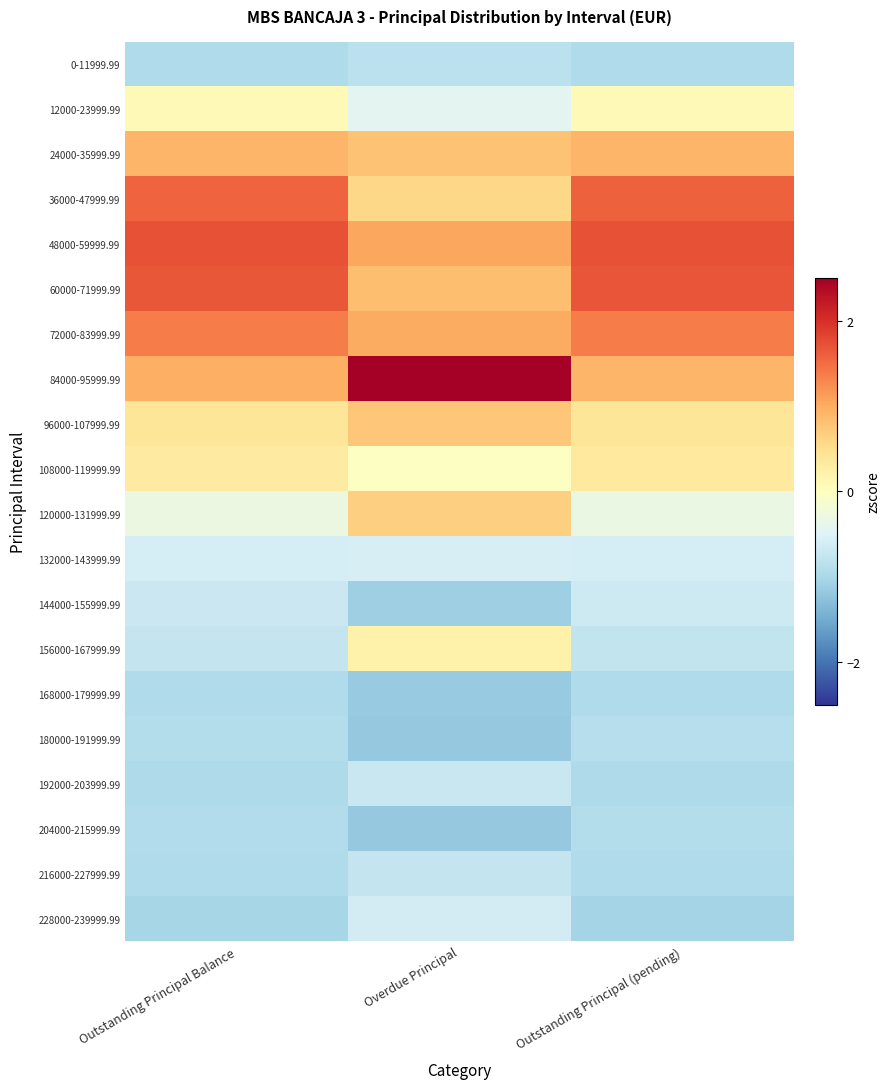

Reading left to right, list all the values displayed in this chart.

0-11999.99: Outstanding Principal Balance=-1.0	Overdue Principal=-0.8	Outstanding Principal (pending)=-1.0
12000-23999.99: Outstanding Principal Balance=0.1	Overdue Principal=-0.4	Outstanding Principal (pending)=0.1
24000-35999.99: Outstanding Principal Balance=0.9	Overdue Principal=0.8	Outstanding Principal (pending)=0.9
36000-47999.99: Outstanding Principal Balance=1.6	Overdue Principal=0.6	Outstanding Principal (pending)=1.6
48000-59999.99: Outstanding Principal Balance=1.7	Overdue Principal=1.0	Outstanding Principal (pending)=1.7
60000-71999.99: Outstanding Principal Balance=1.7	Overdue Principal=0.8	Outstanding Principal (pending)=1.7
72000-83999.99: Outstanding Principal Balance=1.4	Overdue Principal=1.0	Outstanding Principal (pending)=1.4
84000-95999.99: Outstanding Principal Balance=1.0	Overdue Principal=2.7	Outstanding Principal (pending)=0.9
96000-107999.99: Outstanding Principal Balance=0.4	Overdue Principal=0.8	Outstanding Principal (pending)=0.4
108000-119999.99: Outstanding Principal Balance=0.3	Overdue Principal=-0.0	Outstanding Principal (pending)=0.3
120000-131999.99: Outstanding Principal Balance=-0.3	Overdue Principal=0.7	Outstanding Principal (pending)=-0.3
132000-143999.99: Outstanding Principal Balance=-0.6	Overdue Principal=-0.6	Outstanding Principal (pending)=-0.6
144000-155999.99: Outstanding Principal Balance=-0.7	Overdue Principal=-1.1	Outstanding Principal (pending)=-0.7
156000-167999.99: Outstanding Principal Balance=-0.7	Overdue Principal=0.2	Outstanding Principal (pending)=-0.8
168000-179999.99: Outstanding Principal Balance=-1.0	Overdue Principal=-1.2	Outstanding Principal (pending)=-0.9
180000-191999.99: Outstanding Principal Balance=-0.9	Overdue Principal=-1.2	Outstanding Principal (pending)=-0.9
192000-203999.99: Outstanding Principal Balance=-1.0	Overdue Principal=-0.7	Outstanding Principal (pending)=-1.0
204000-215999.99: Outstanding Principal Balance=-0.9	Overdue Principal=-1.2	Outstanding Principal (pending)=-0.9
216000-227999.99: Outstanding Principal Balance=-0.9	Overdue Principal=-0.8	Outstanding Principal (pending)=-0.9
228000-239999.99: Outstanding Principal Balance=-1.0	Overdue Principal=-0.6	Outstanding Principal (pending)=-1.0